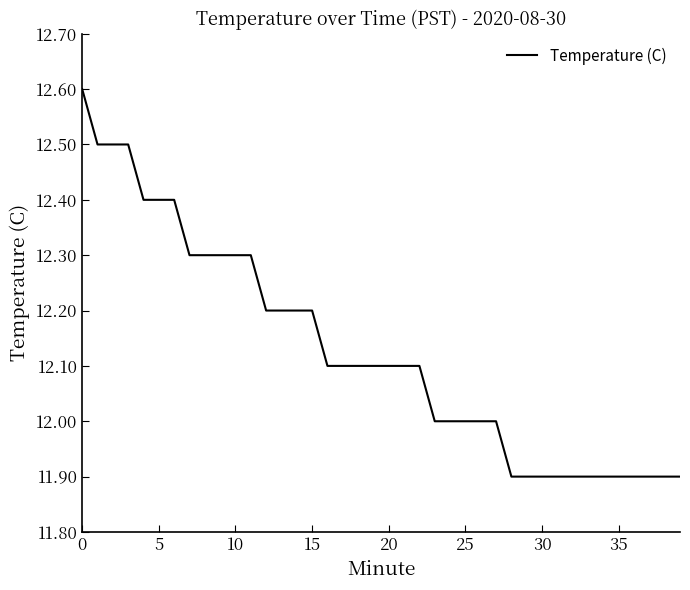

What is the average value?

12.1